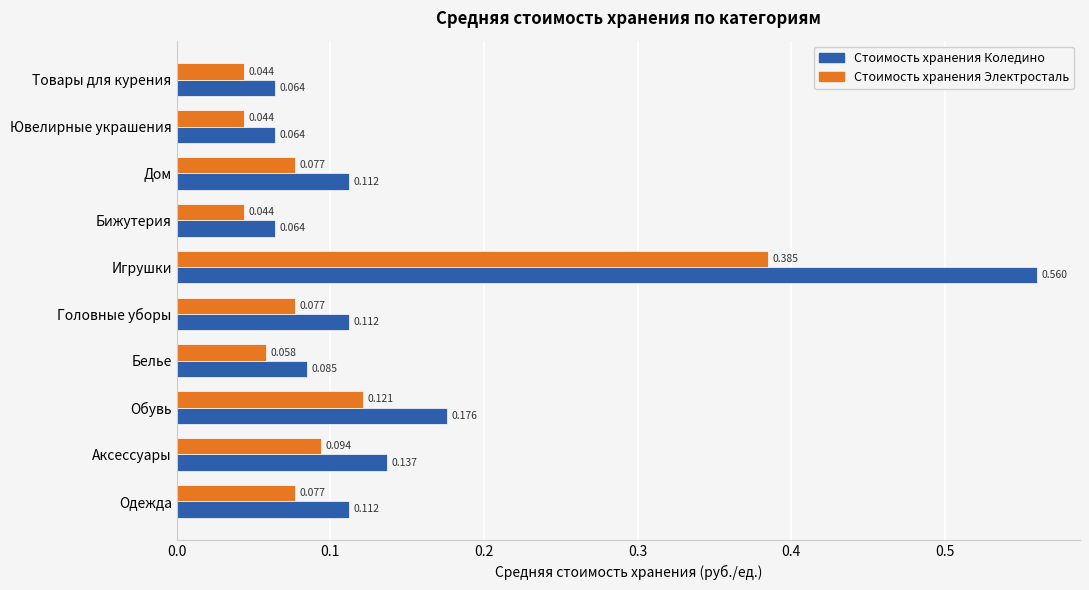

Which series changed the most between Игрушки and Товары для курения?

Стоимость хранения Коледино